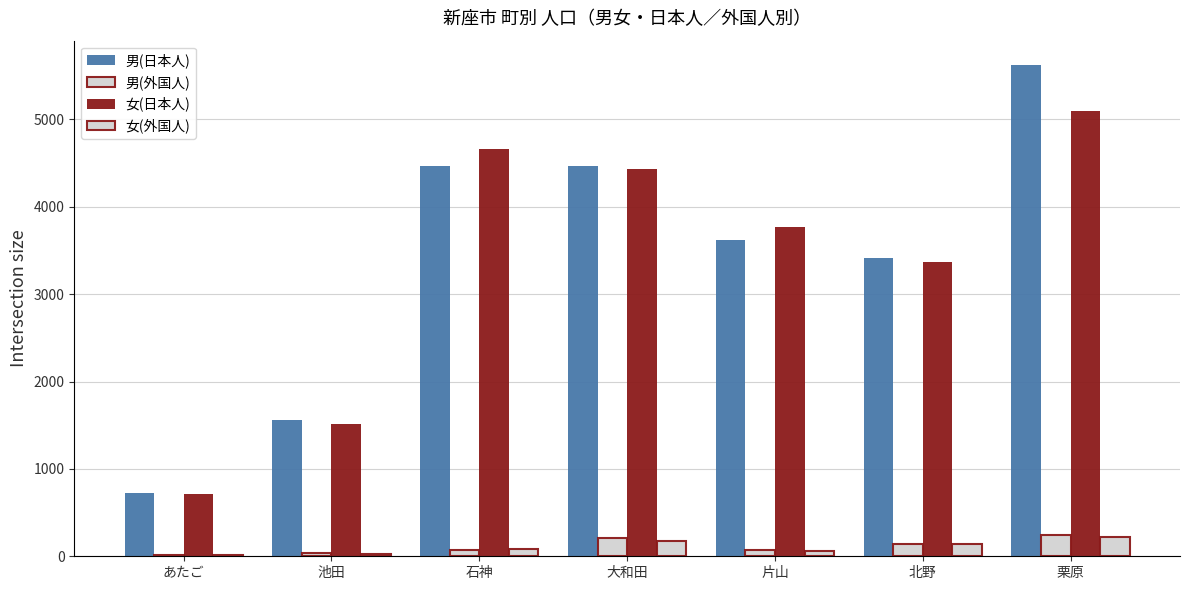

How many data points does each series have?

7